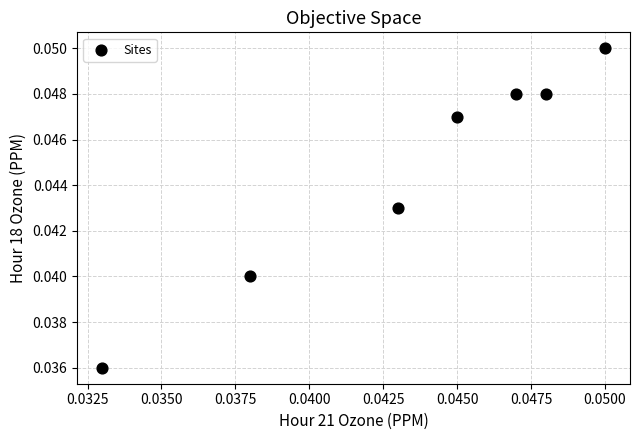

Count the number of points in this scatter plot.

7